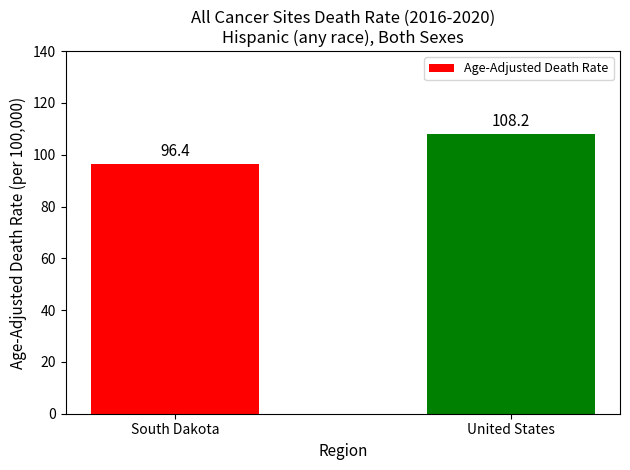

Where does the data first go above 108?

United States